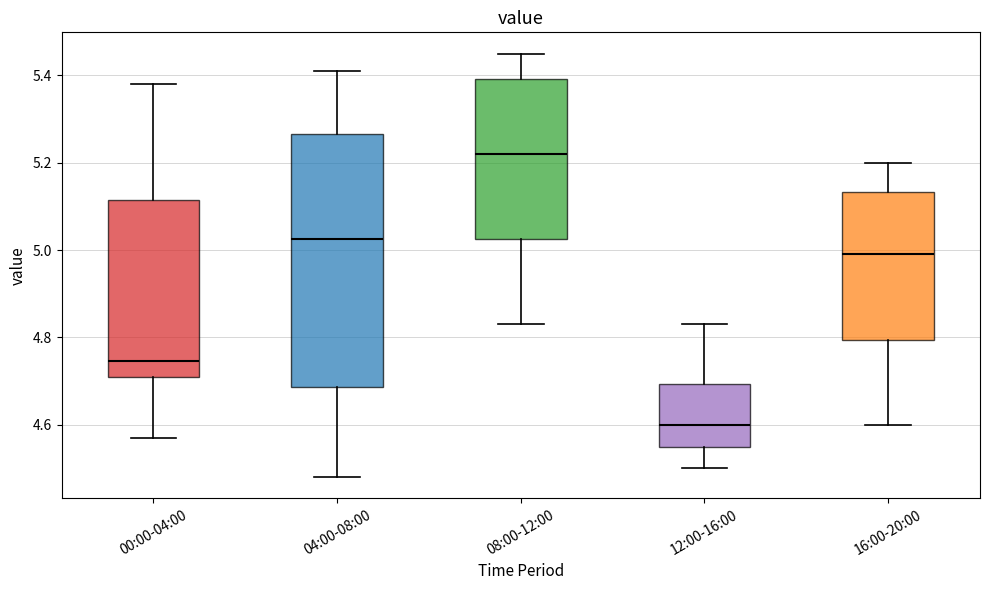

Which box has the highest median line?

08:00-12:00